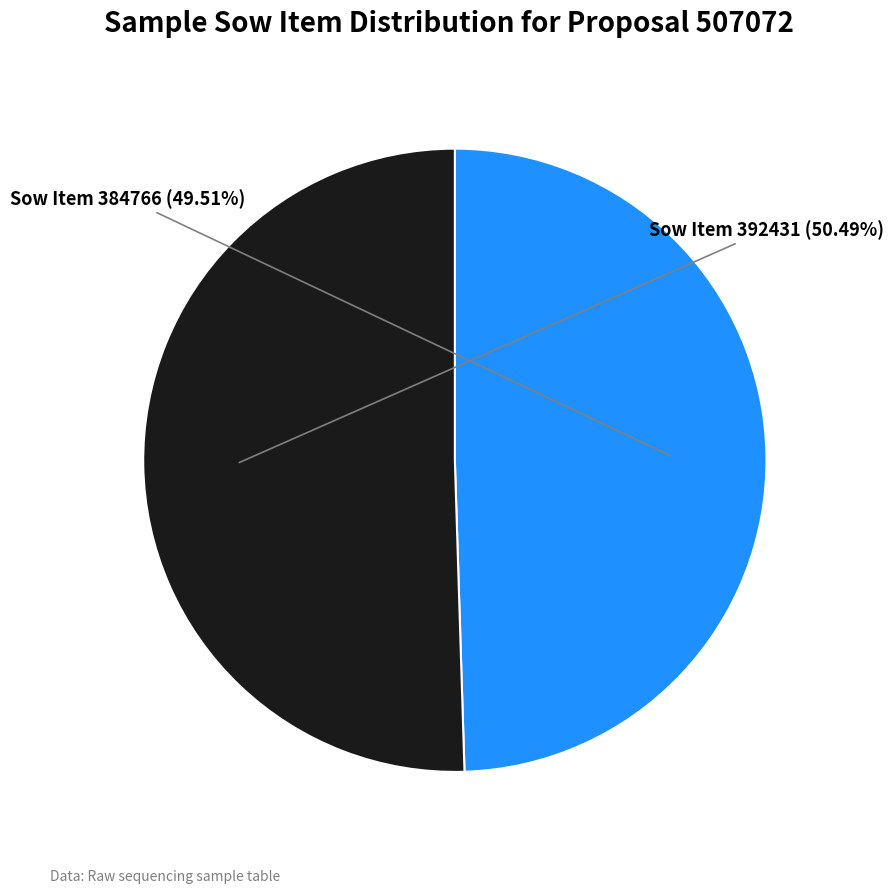

Does any single category account for the majority?

Yes